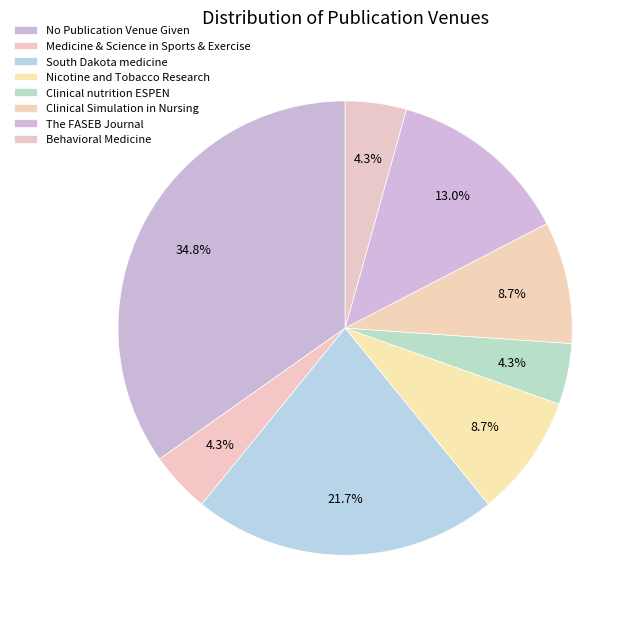

Do No Publication Venue Given and Behavioral Medicine together represent more than half of the pie?

No